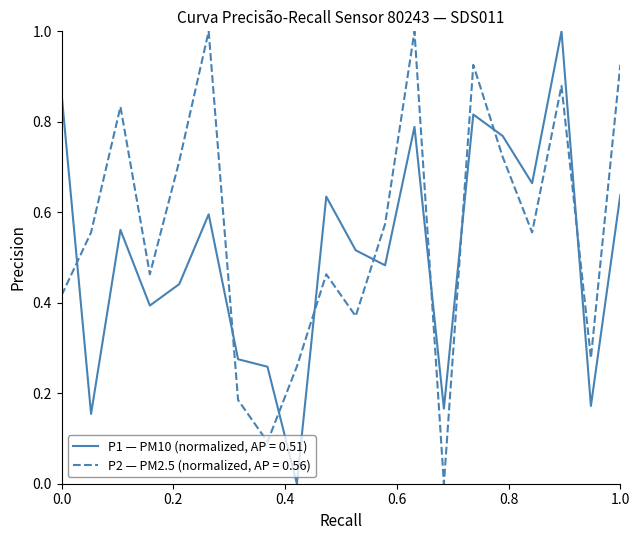

What is the maximum value shown in the chart?

1.0